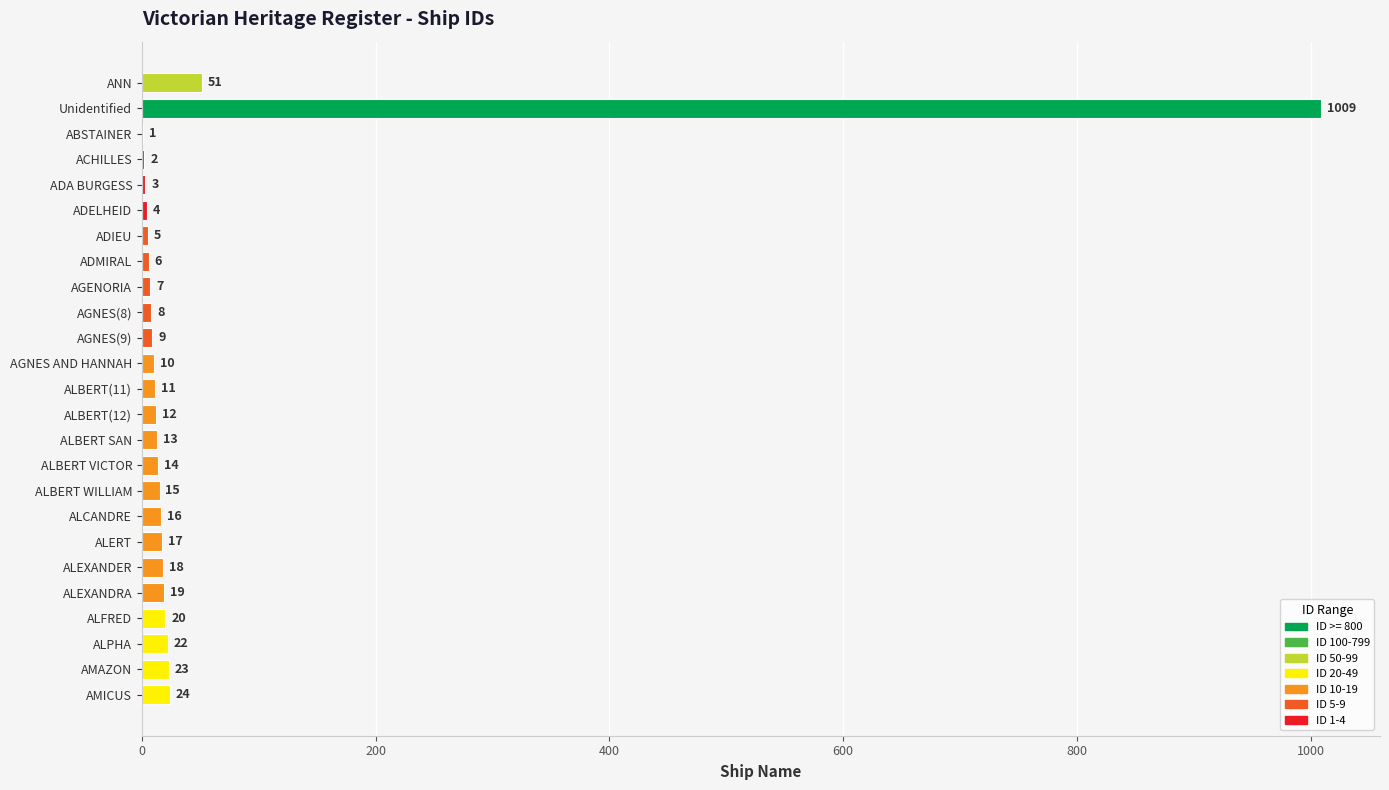

Which has a higher value, ADA BURGESS or ACHILLES?

ADA BURGESS